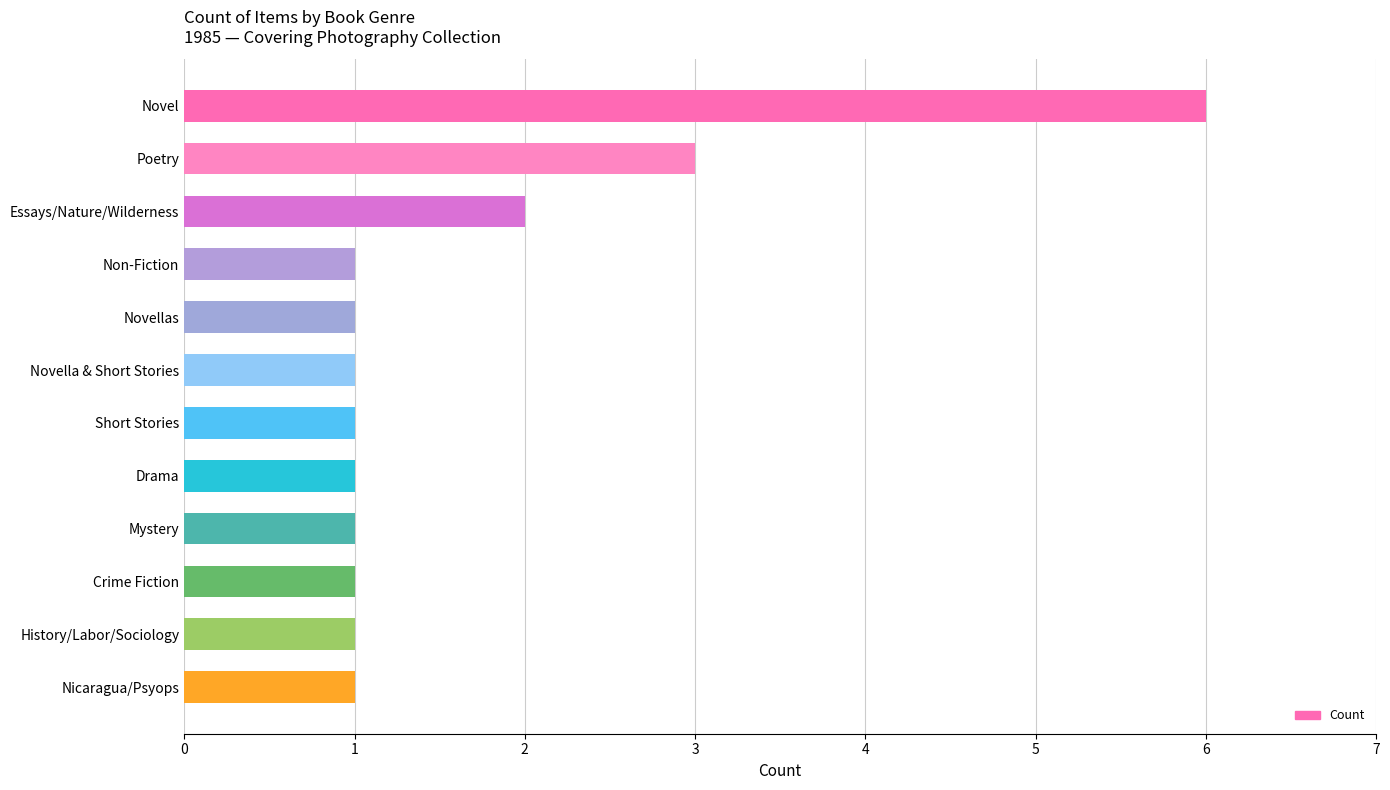

How many categories are shown in the chart?

12